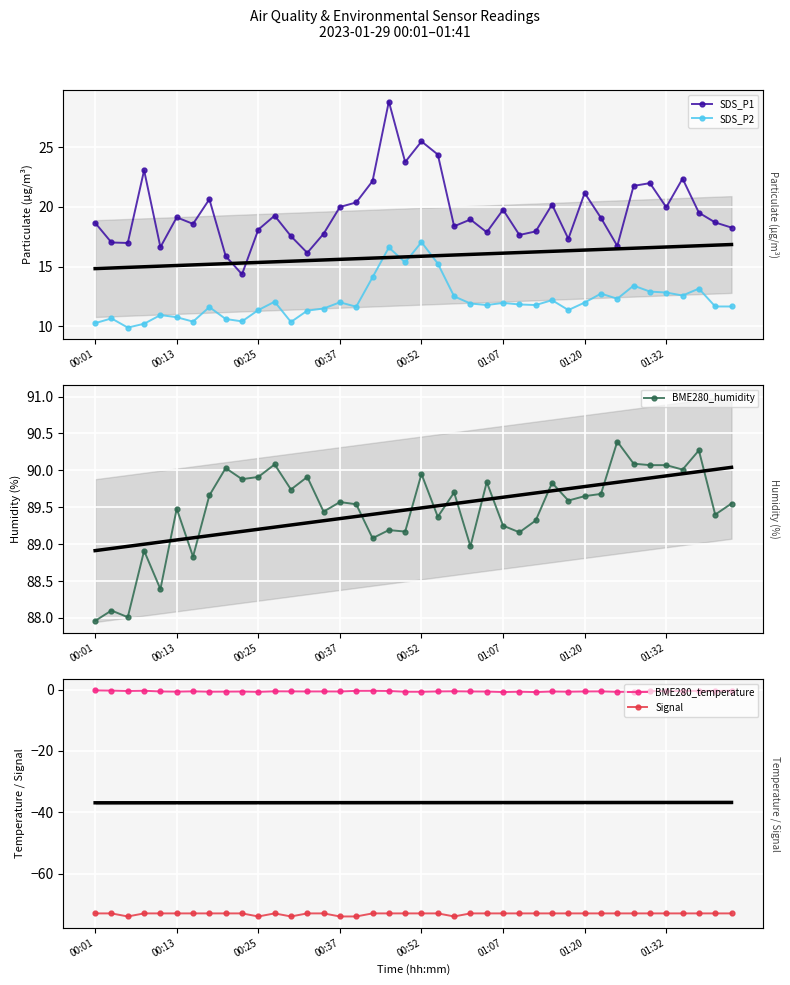

Is the value of BME280_humidity at 18 greater than the value of BME280_temperature at 37?

Yes